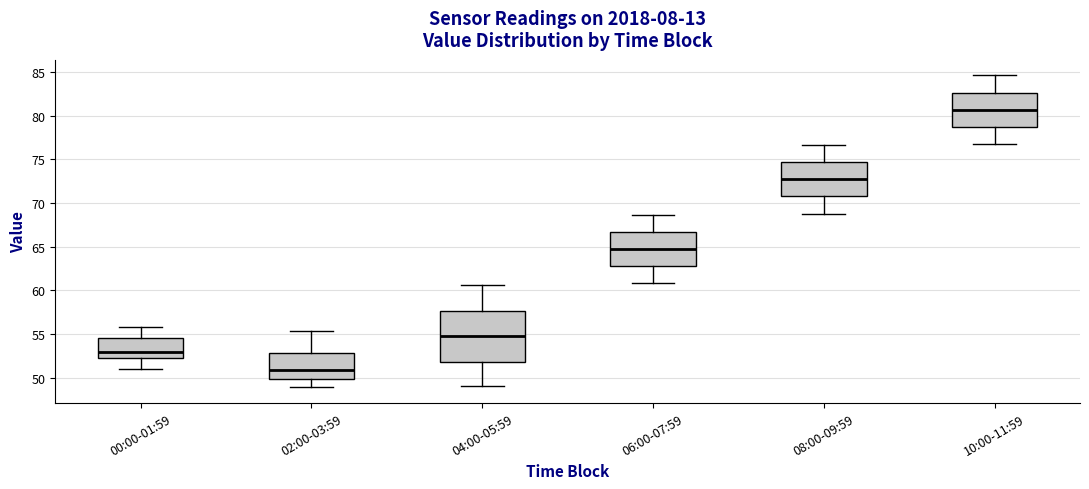

Reading left to right, transcribe this box plot: for each box, give where its median line is, the range the box spans, and where its two whiskers end, as read against the y-axis. The values are not printed on the chart, so give them approximately, as read against the axis.

00:00-01:59: median 53.0, box 52.5 to 54.5, whiskers 51.0 to 56.0
02:00-03:59: median 51.0, box 50.0 to 53.0, whiskers 49.0 to 55.5
04:00-05:59: median 55.0, box 52.0 to 57.5, whiskers 49.0 to 60.5
06:00-07:59: median 64.5, box 63.0 to 66.5, whiskers 61.0 to 68.5
08:00-09:59: median 72.5, box 71.0 to 74.5, whiskers 69.0 to 76.5
10:00-11:59: median 80.5, box 79.0 to 82.5, whiskers 77.0 to 84.5